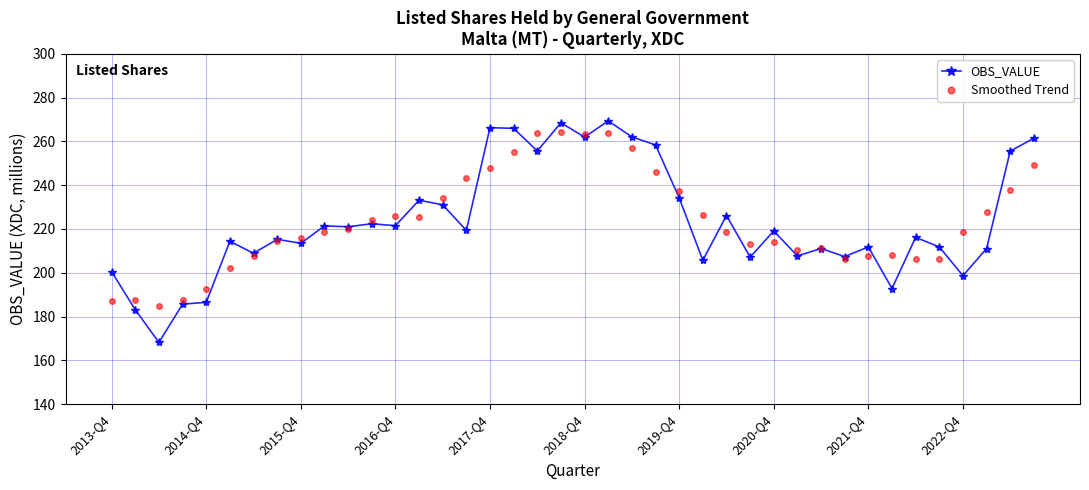

True or false: OBS_VALUE has more than 0 interior local peaks.

True